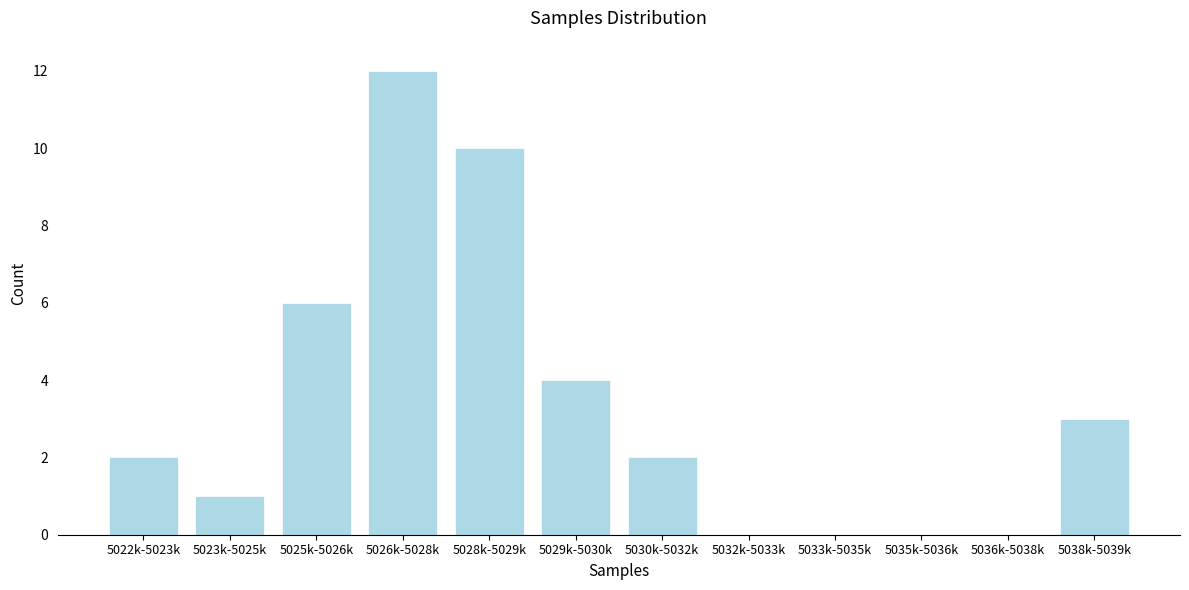

Reading left to right, extract all data points from this chart.

5022k-5023k=2	5023k-5025k=1	5025k-5026k=6	5026k-5028k=12	5028k-5029k=10	5029k-5030k=4	5030k-5032k=2	5032k-5033k=0	5033k-5035k=0	5035k-5036k=0	5036k-5038k=0	5038k-5039k=3